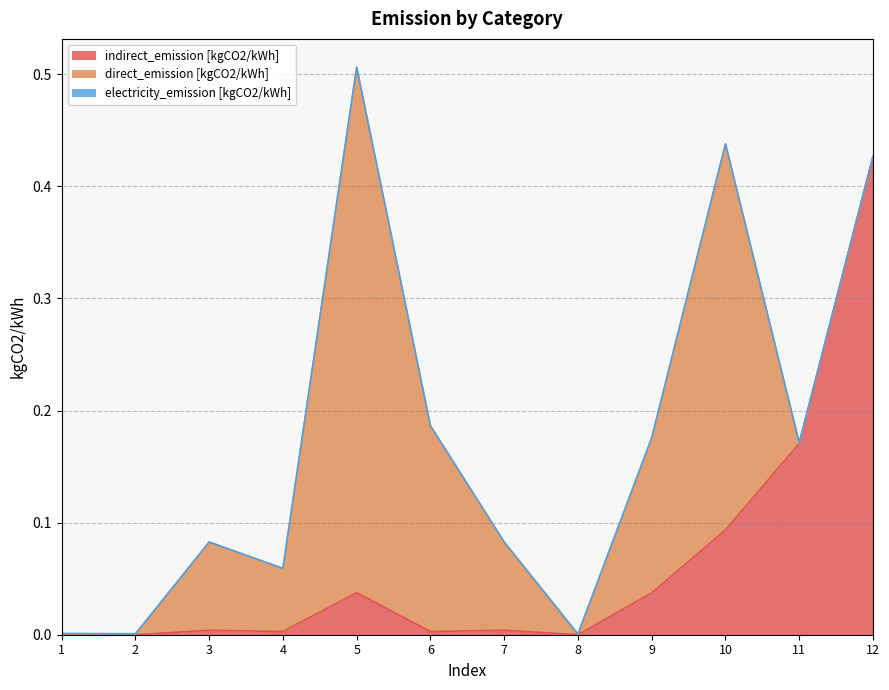

Which series has the largest total across all categories?

direct_emission [kgCO2/kWh]